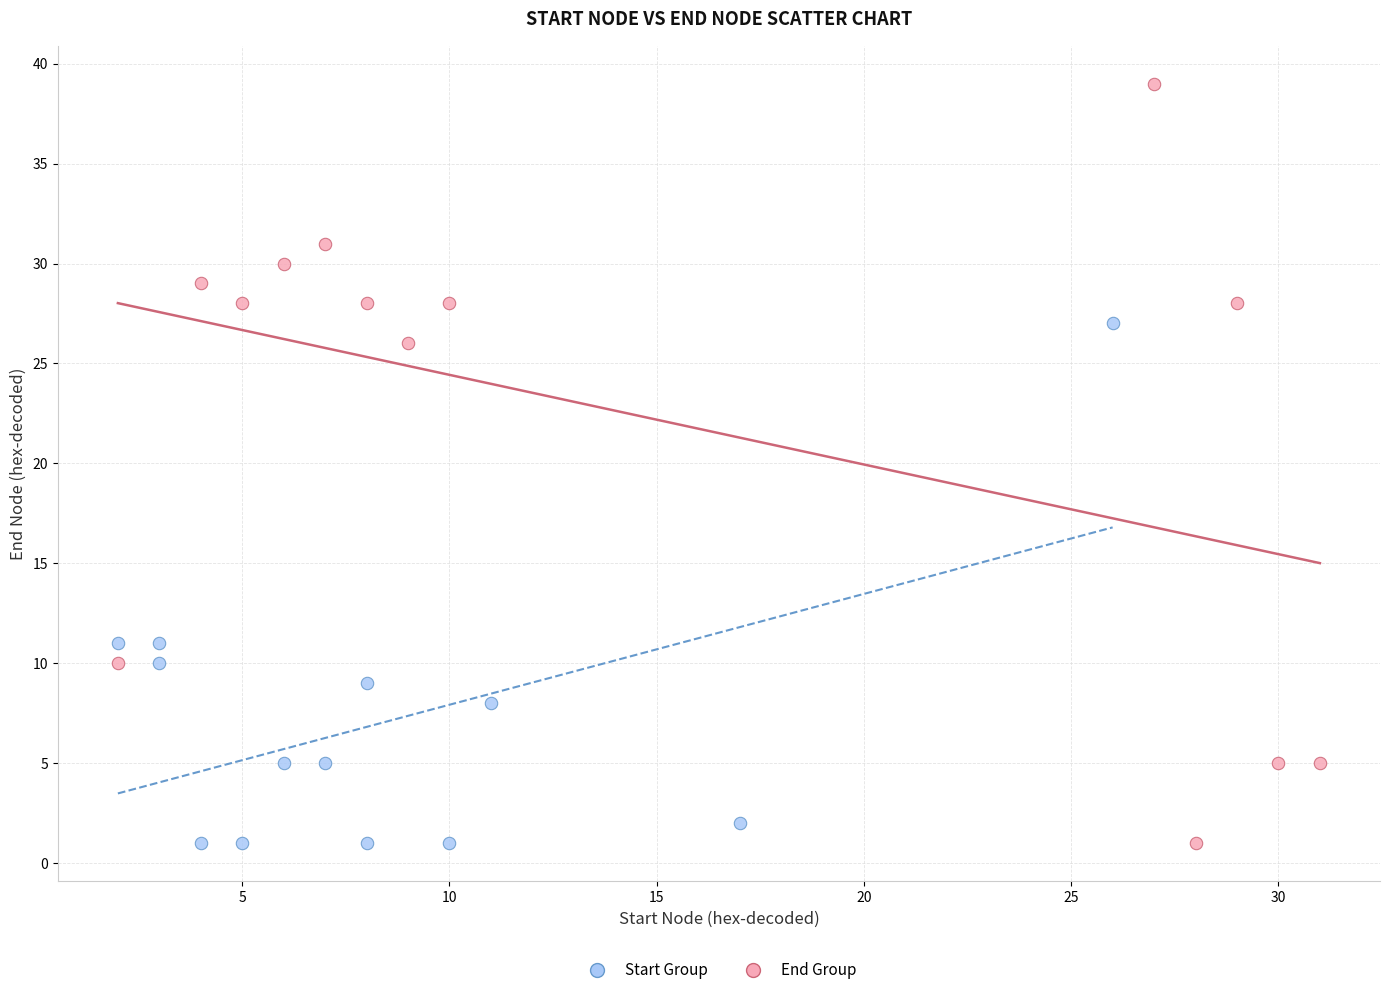

Which series reaches the maximum Y coordinate?

End Group